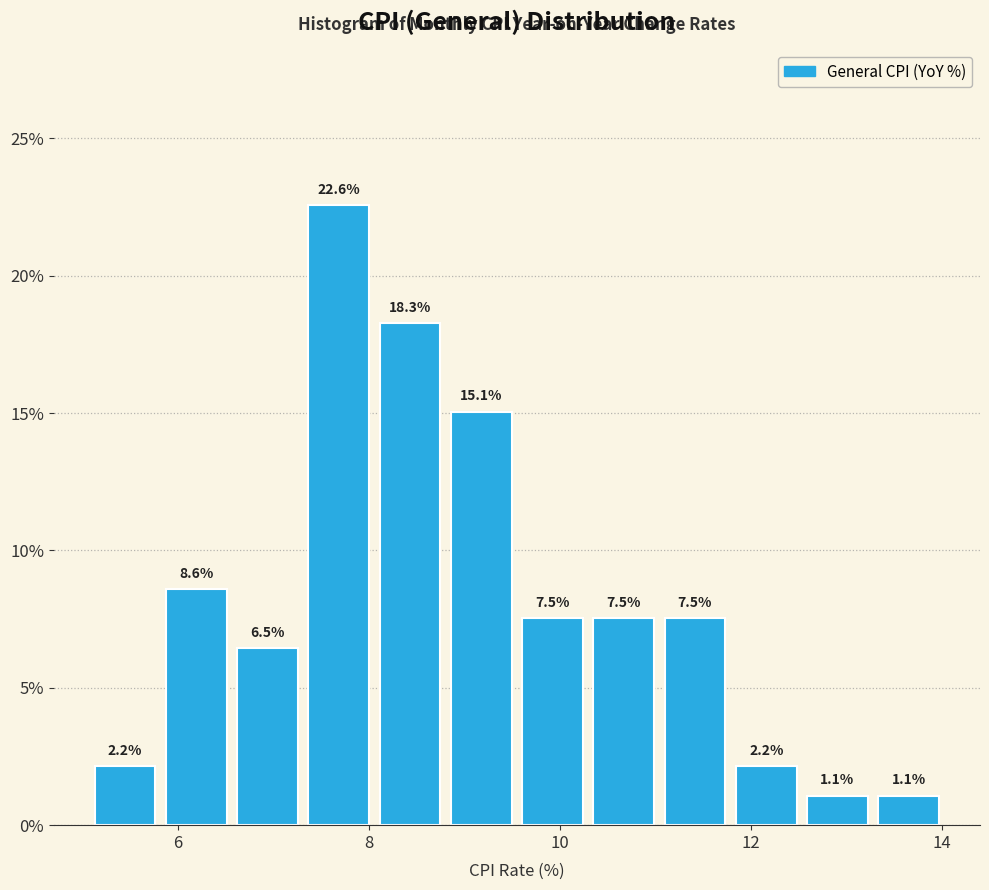

Around what value on the x-axis is the tallest bar? Give the approximate position of its centre, as read against the axis.

7.6